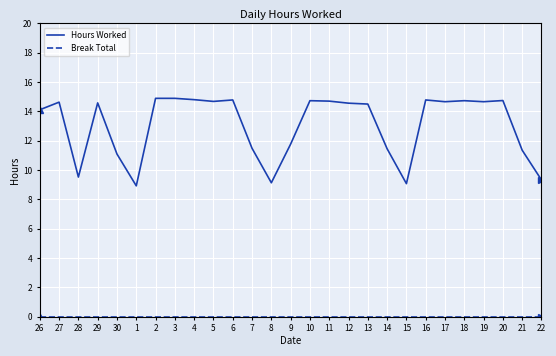

What position from the left is 20?

25